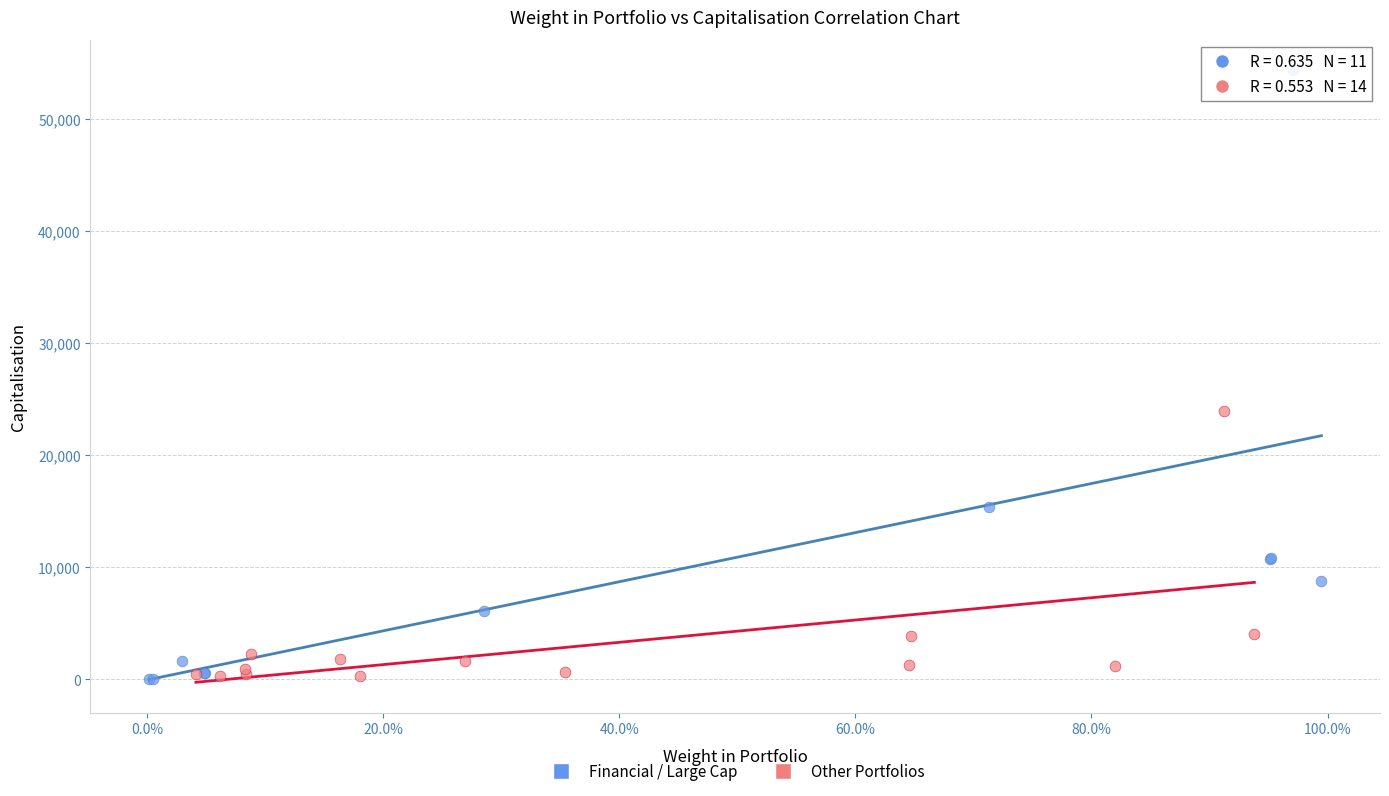

Which series reaches the maximum Y coordinate?

Financial / Large Cap